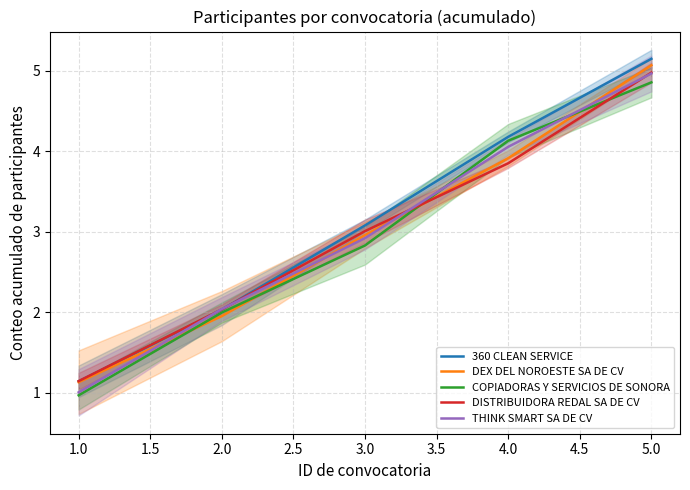

After their last crossing, which series has the higher values: COPIADORAS Y SERVICIOS DE SONORA or THINK SMART SA DE CV?

THINK SMART SA DE CV